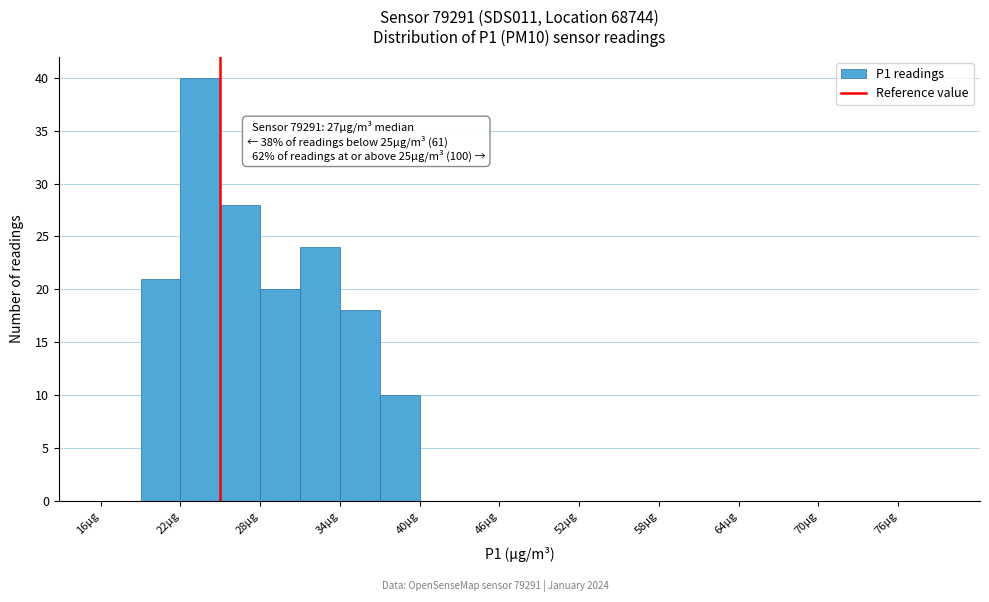

Read against the x-axis, roughly where is the centre of the tallest bar?

24